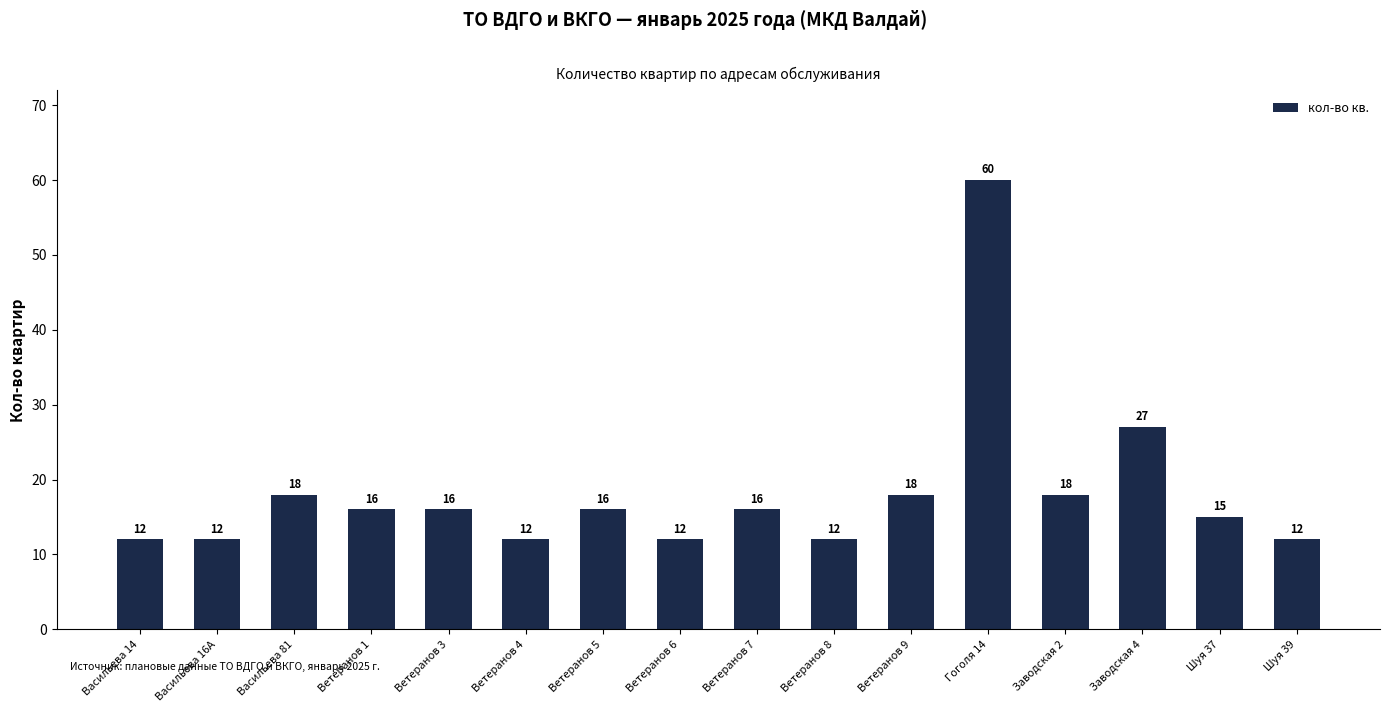

The value at Ветеранов 4 is 20. True or false?

False